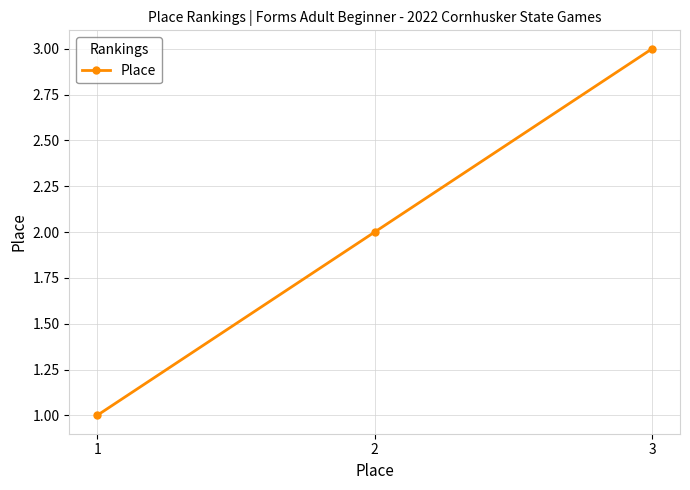

What is the approximate value at 1?

1